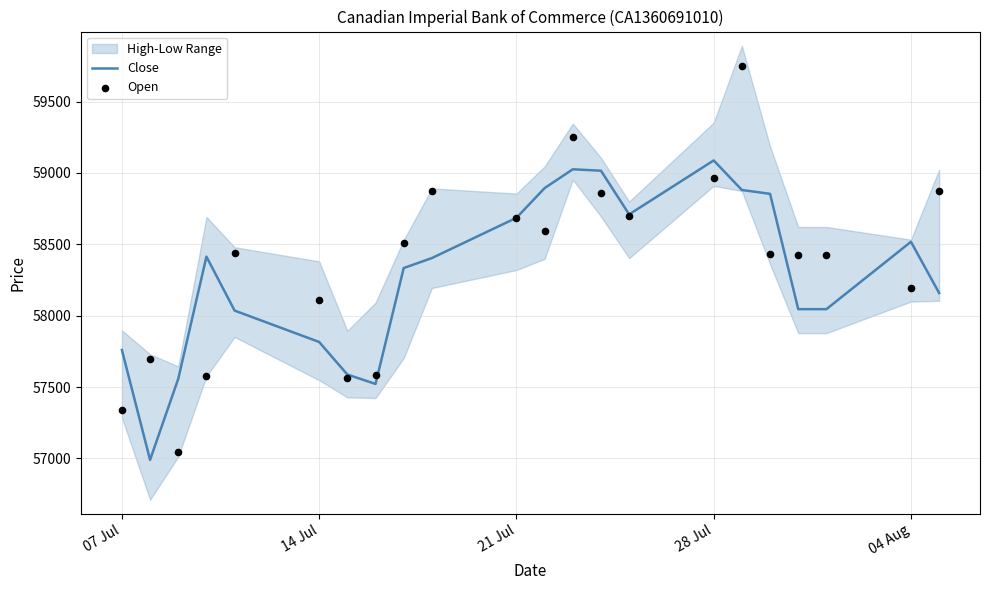

The value of Close at 07 Jul is 102869. True or false?

False